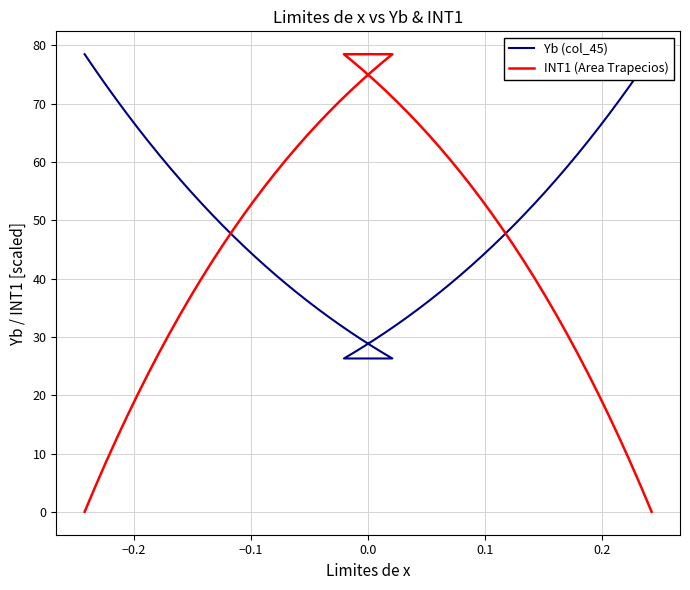

What is the value of the INT1 (Area Trapecios) point at the 4th from the left?

2.0